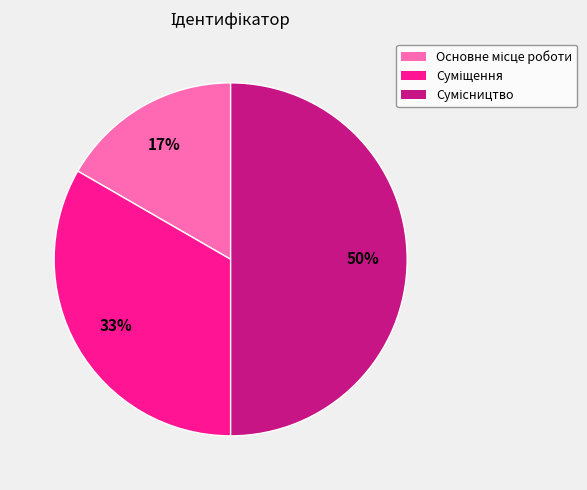

How many segments does this pie chart have?

3